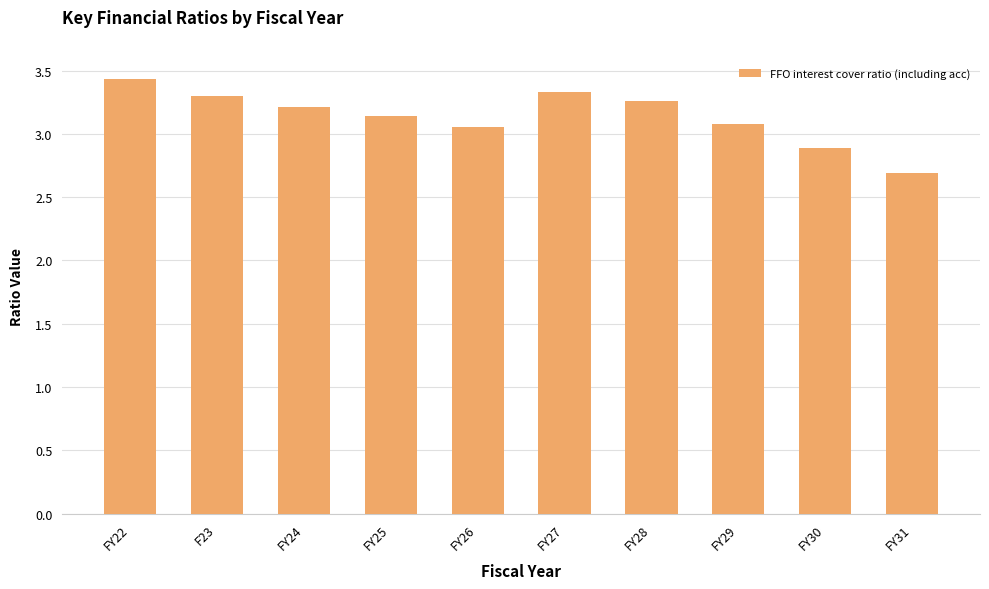

What is the difference between the second highest and minimum values?

0.6